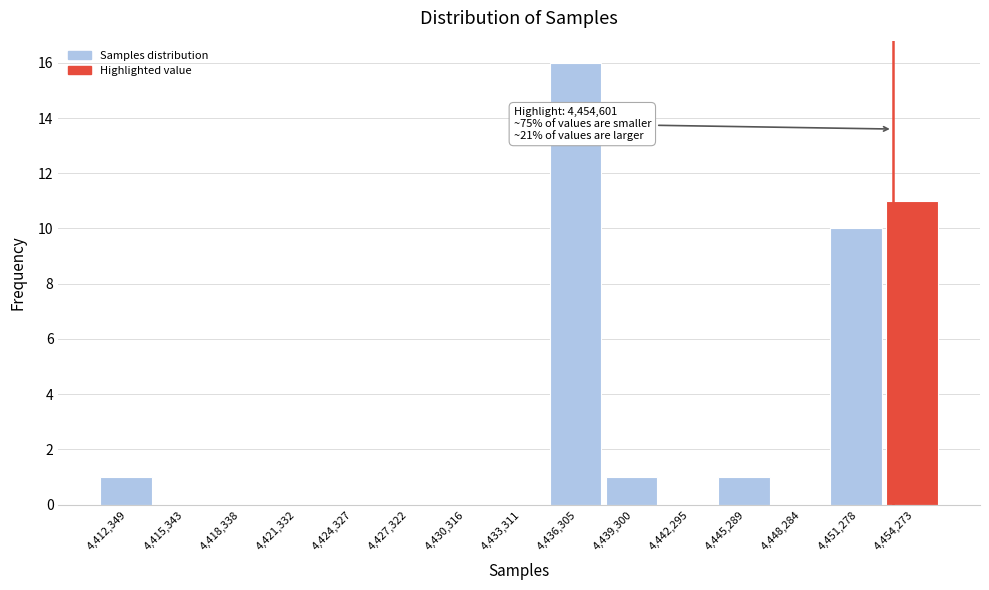

Reading right to left, what are all the values shown in this chart?

4,454,273=11	4,451,278=10	4,448,284=0	4,445,289=1	4,442,295=0	4,439,300=1	4,436,305=16	4,433,311=0	4,430,316=0	4,427,322=0	4,424,327=0	4,421,332=0	4,418,338=0	4,415,343=0	4,412,349=1